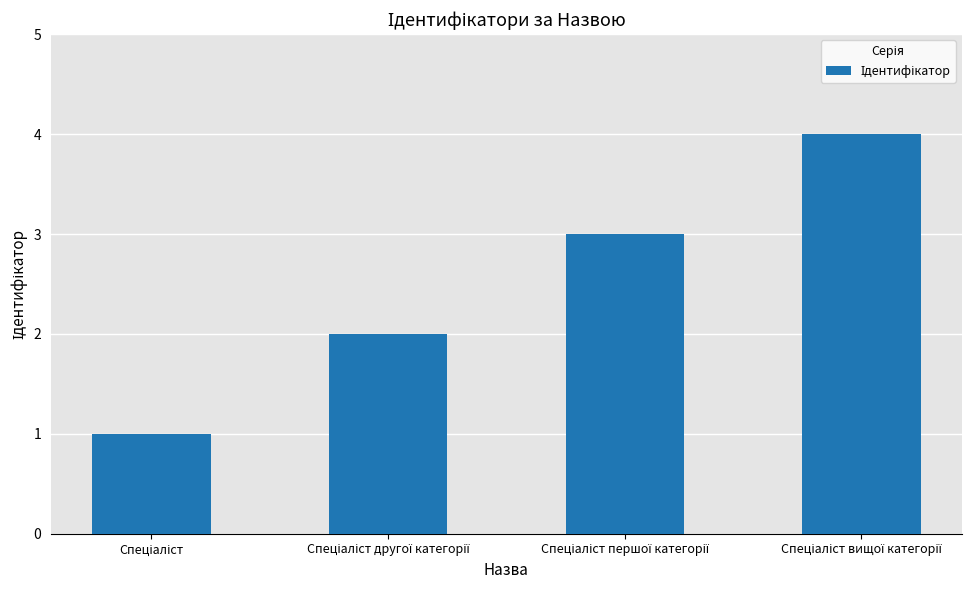

What is the greatest value displayed?

4